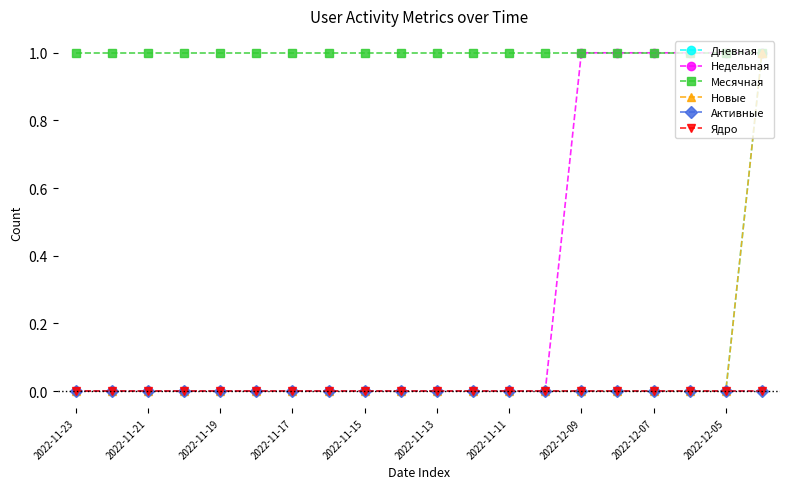

Is this an area chart (filled region under the line)?

No